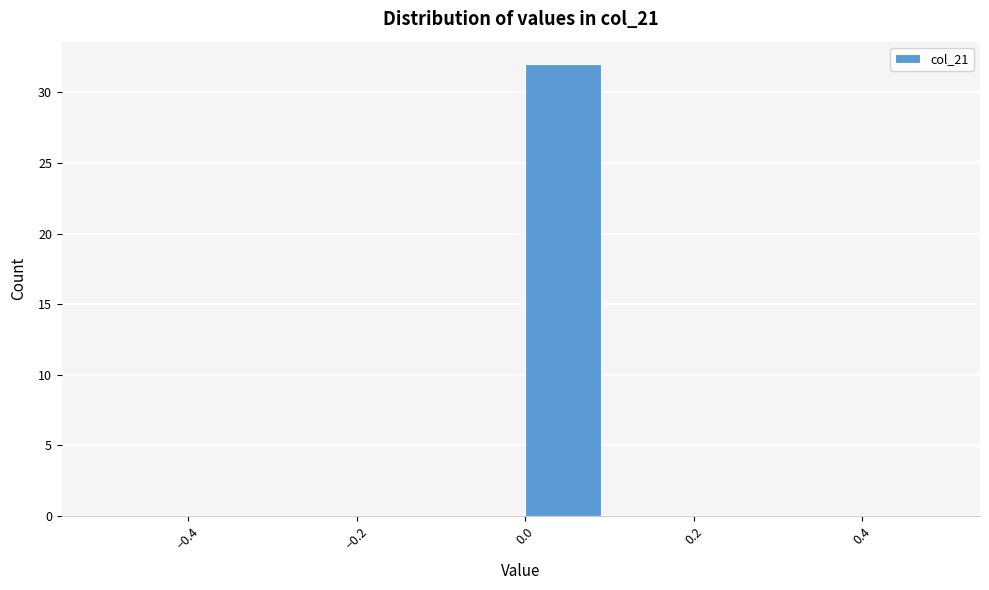

How tall is the bar that spans 0.0 to 0.1 on the x-axis? The values are not printed on the chart, so give them approximately, as read against the axis.

32